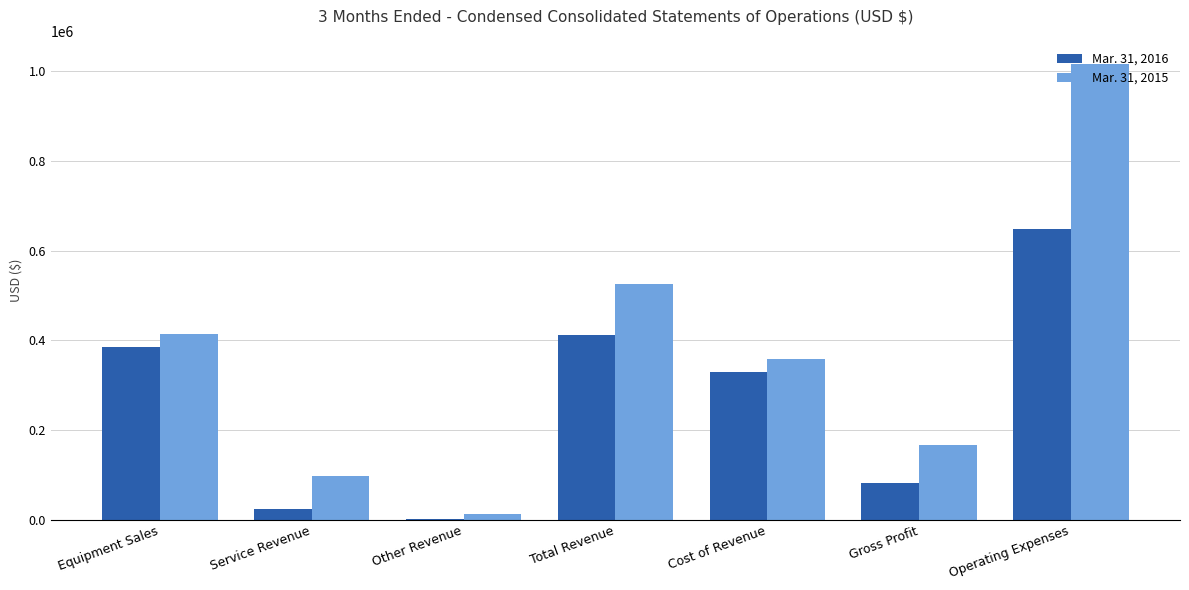

How many groups of bars are there?

7